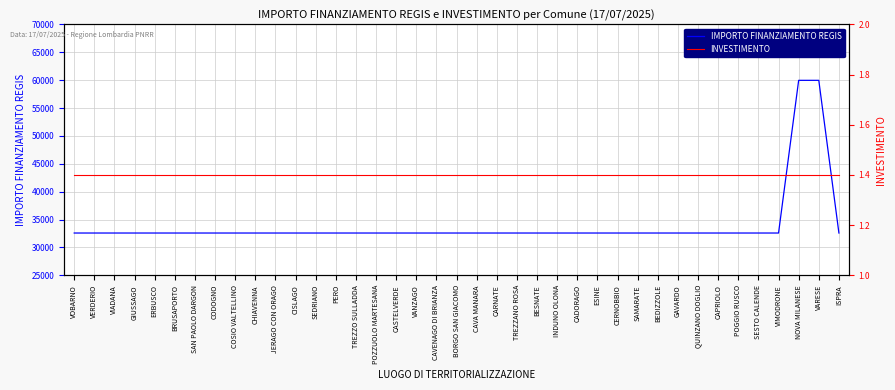

True or false: INVESTIMENTO and IMPORTO FINANZIAMENTO REGIS cross at least once.

False